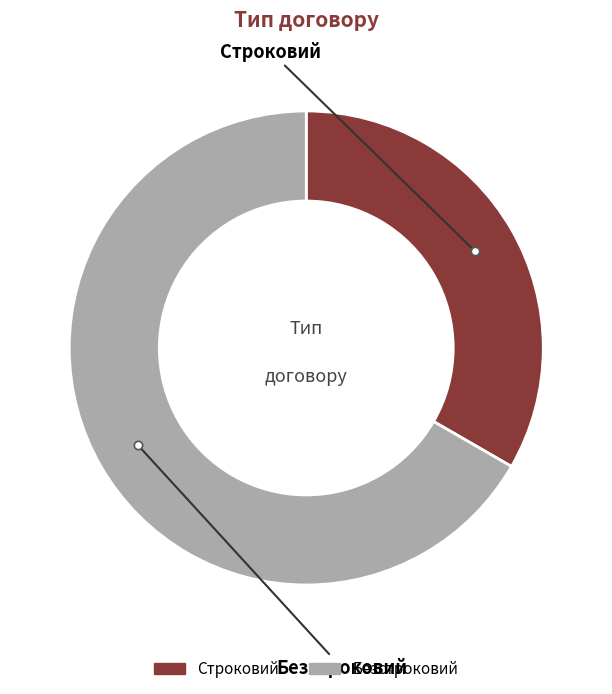

Which slice is the largest?

Безстроковий